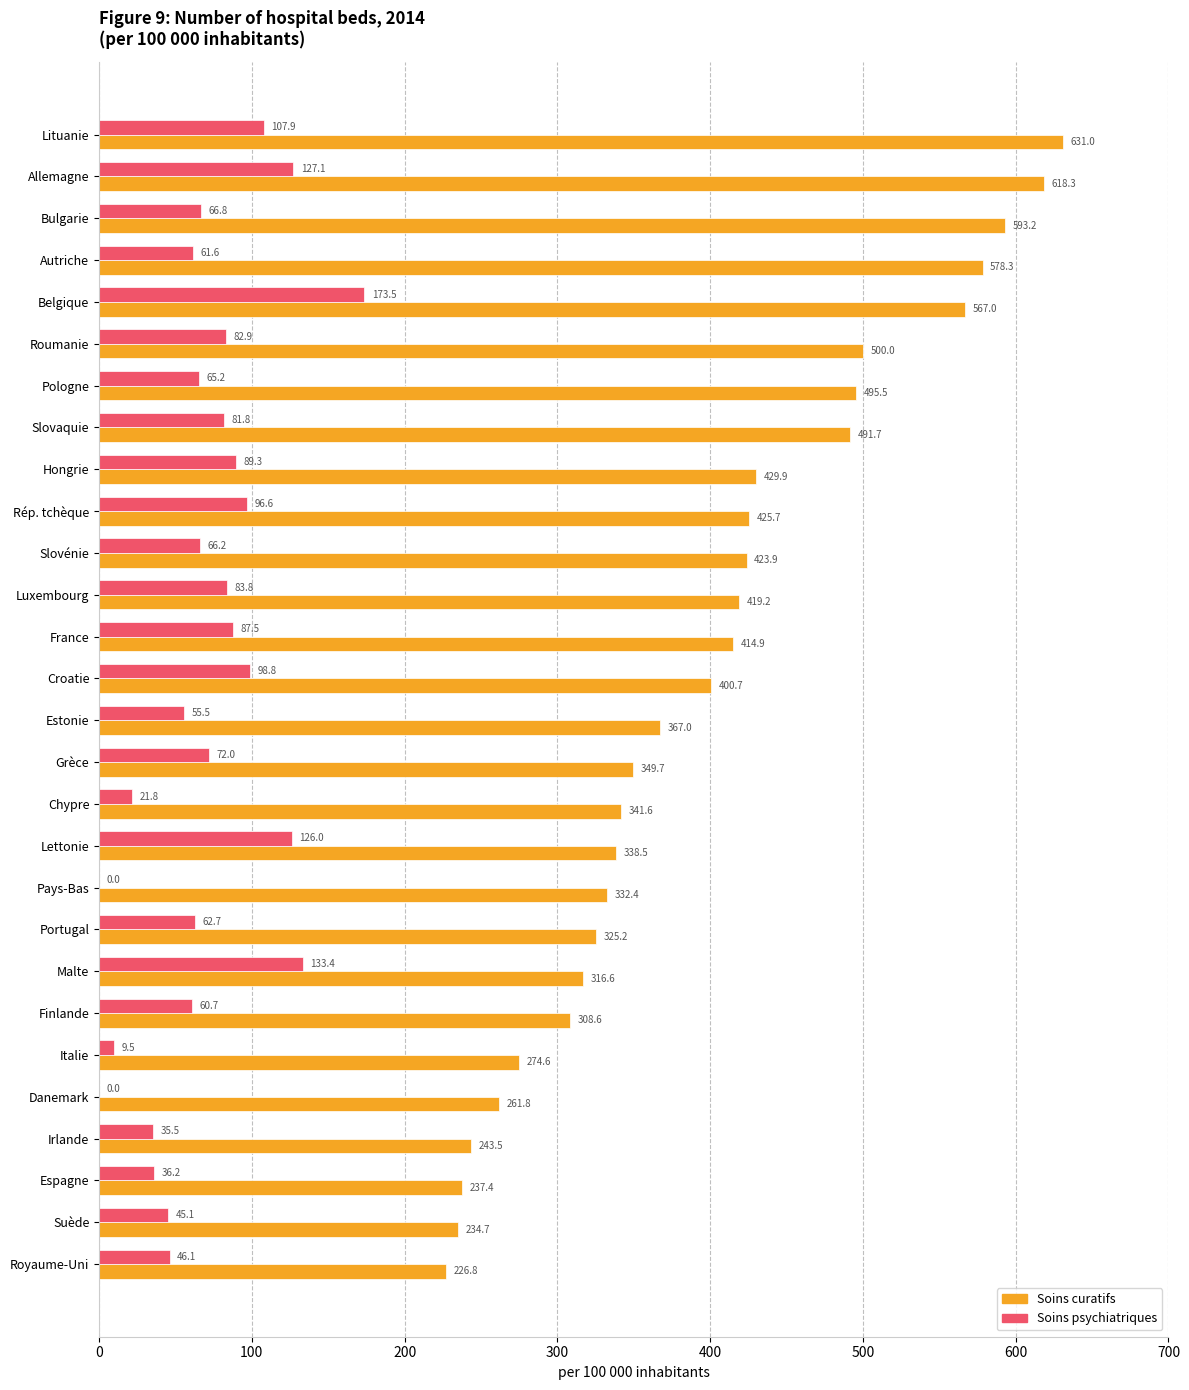

How many positive values does the Soins psychiatriques series have?

26